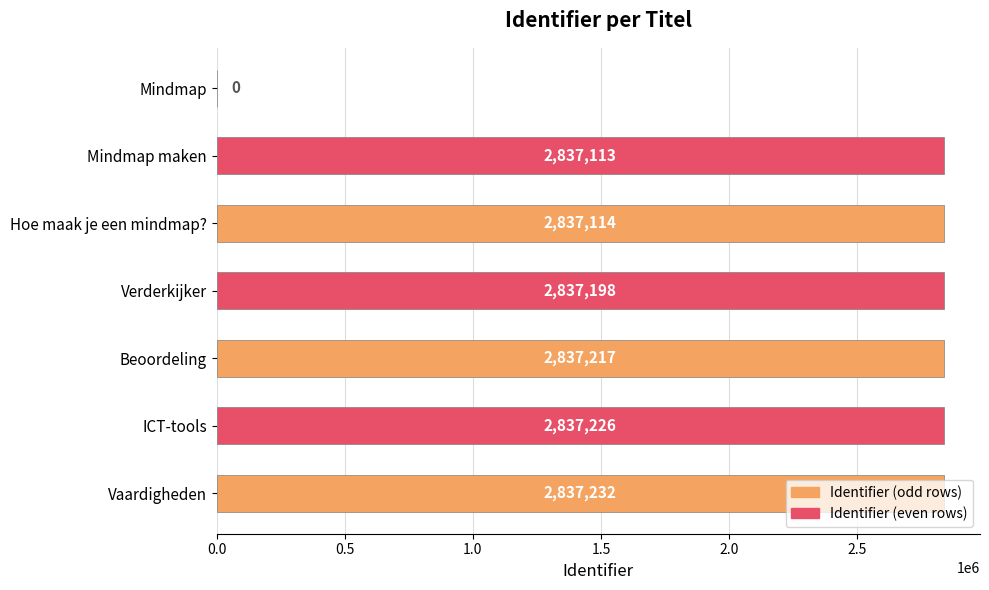

Count the number of categories in the chart.

7